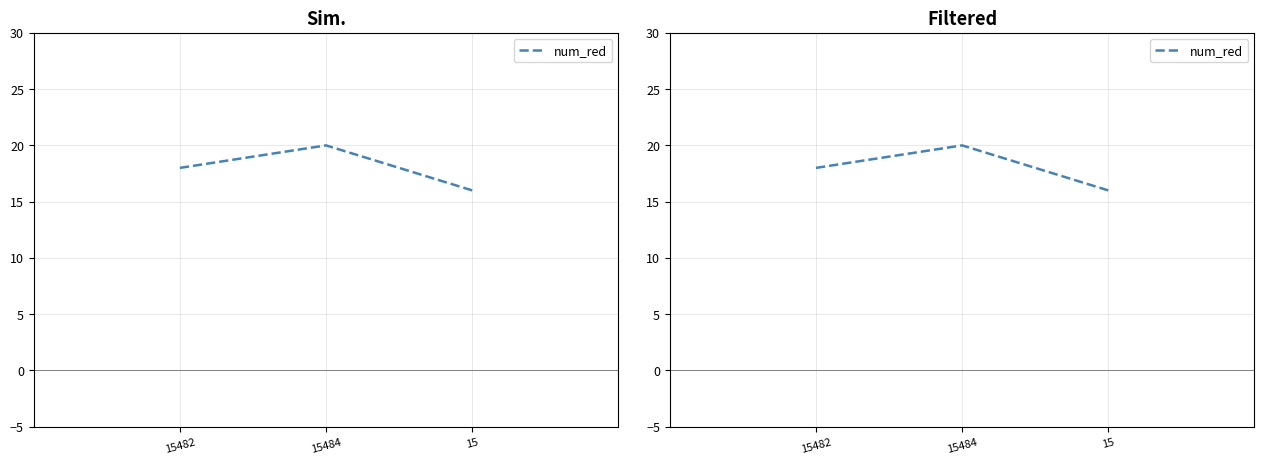

Reading left to right, extract all data points from this chart.

18	20	16